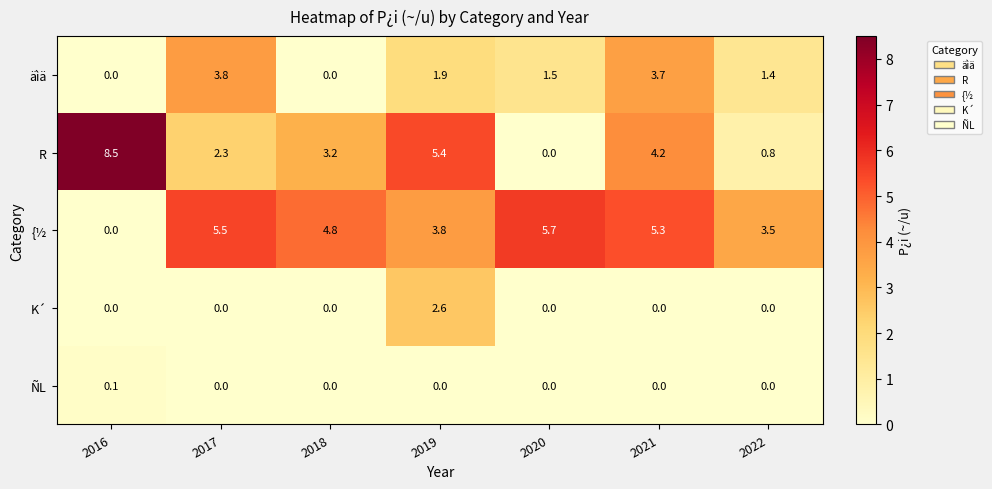

What value does the R series have at 2022?

0.8